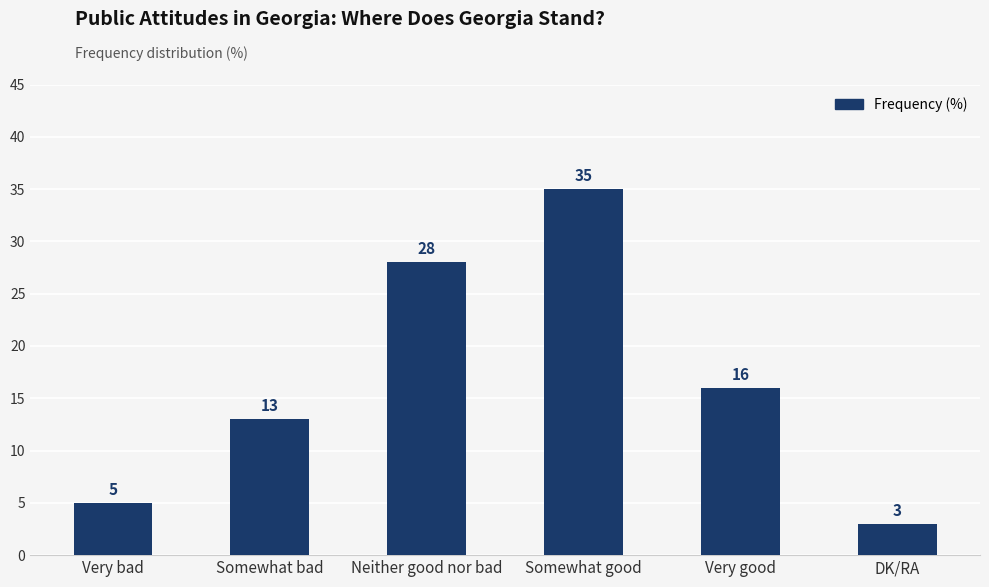

Rank the categories by value from lowest to highest.

DK/RA, Very bad, Somewhat bad, Very good, Neither good nor bad, Somewhat good